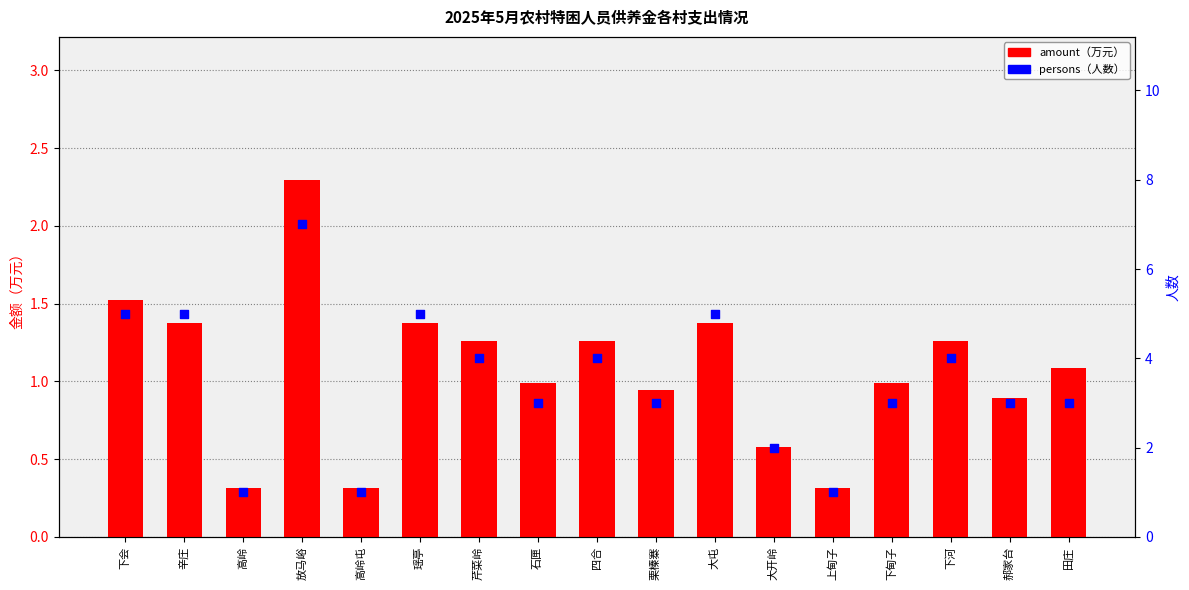

Is the value of amount（万元） at 四合 greater than the value of persons（人数） at 芹菜岭?

No